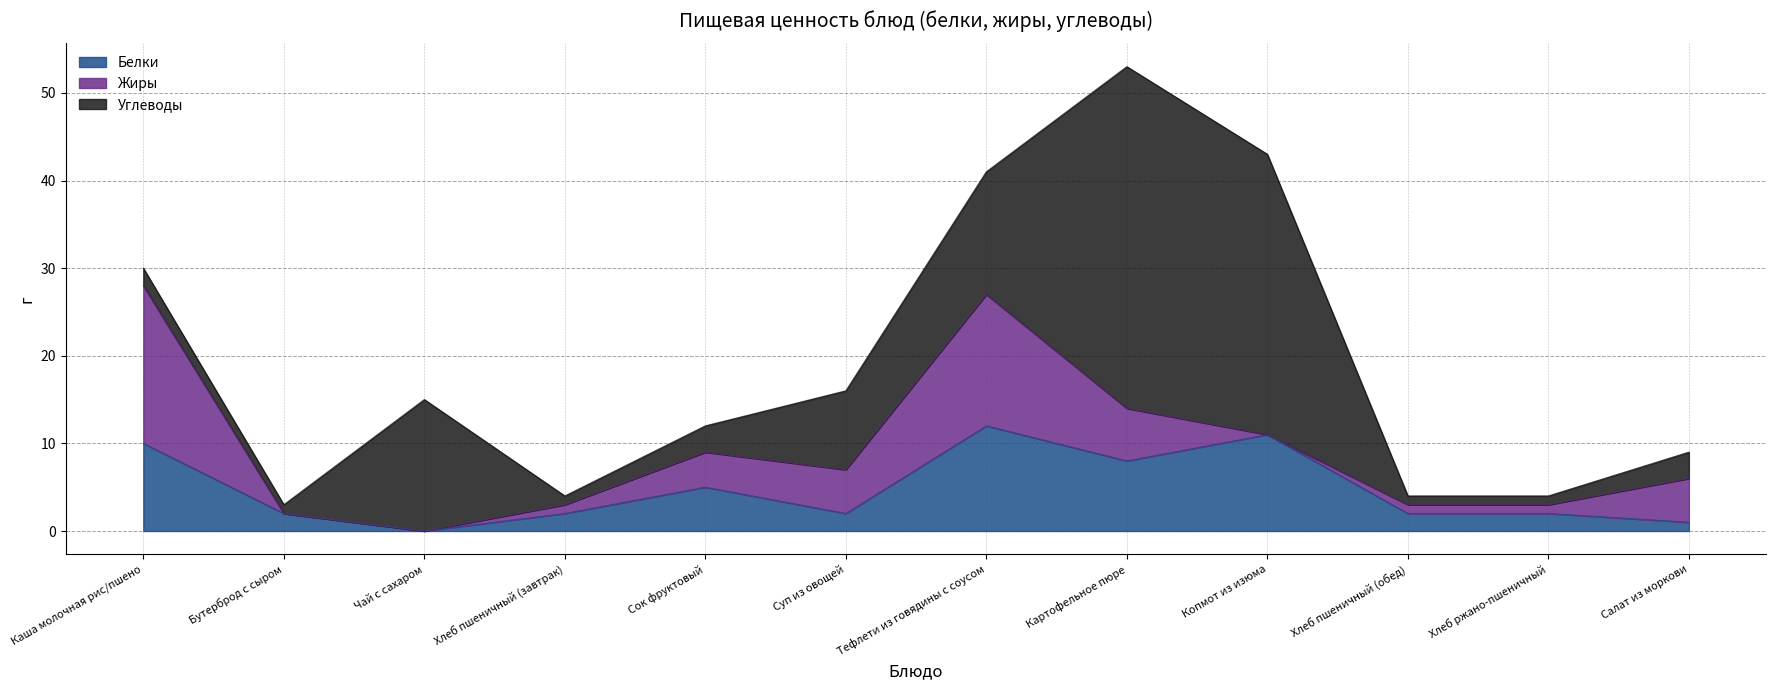

What is the approximate value of Жиры at Картофельное пюре?

6